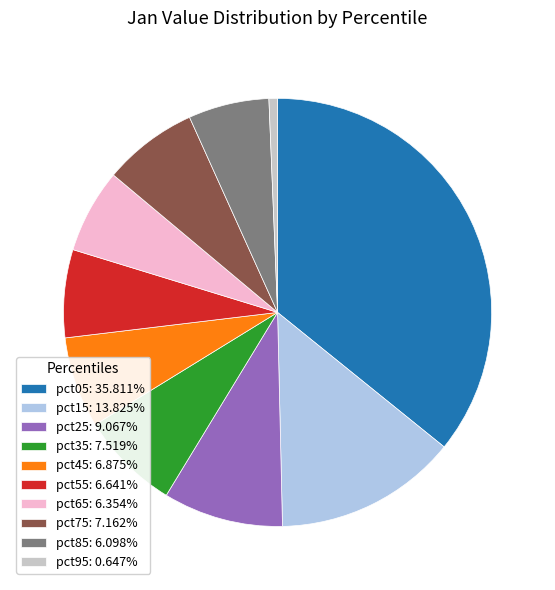

What is the ratio of the value at pct75: 7.162% to the value at pct45: 6.875%?

1.0